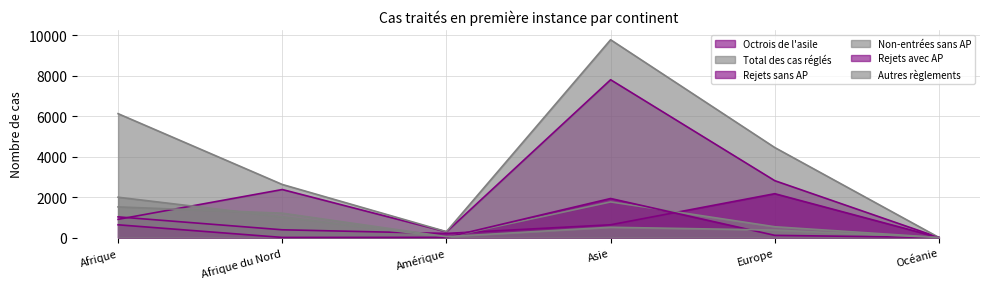

What is the minimum value for Total des cas réglés?

2